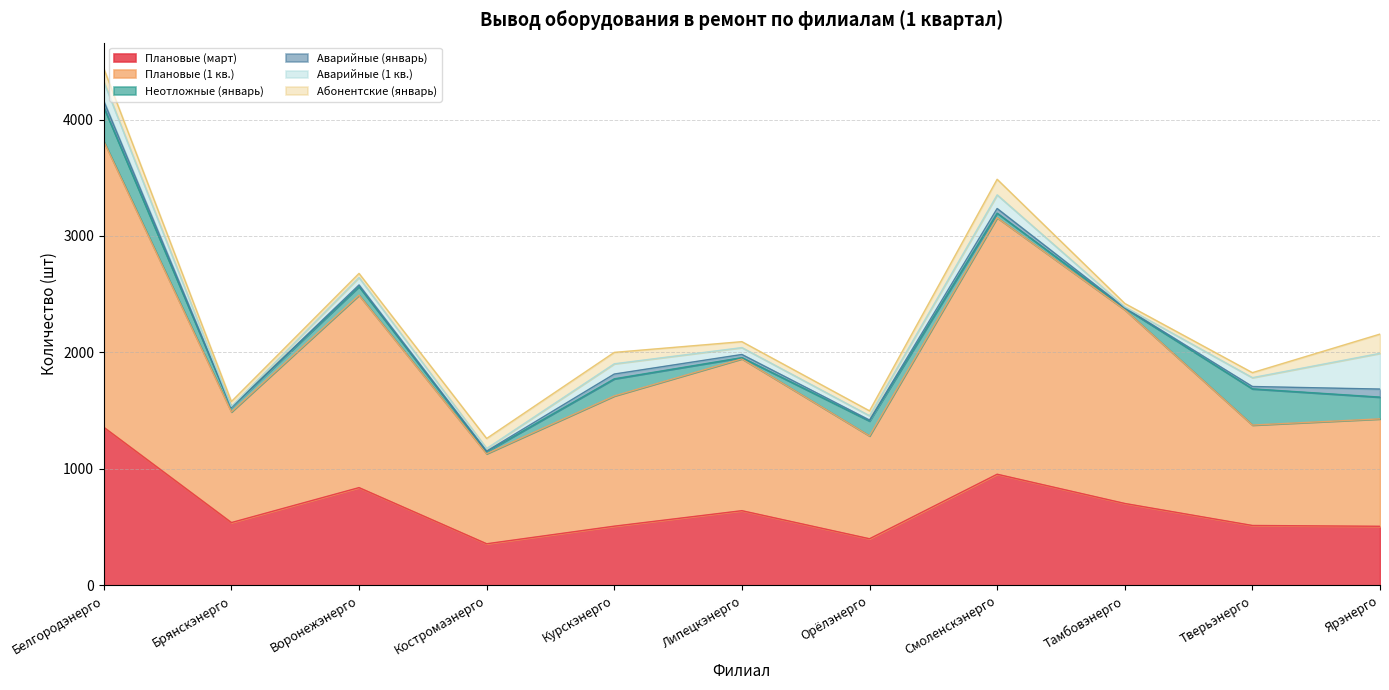

What is the total value across all series at Тверьэнерго?

1827